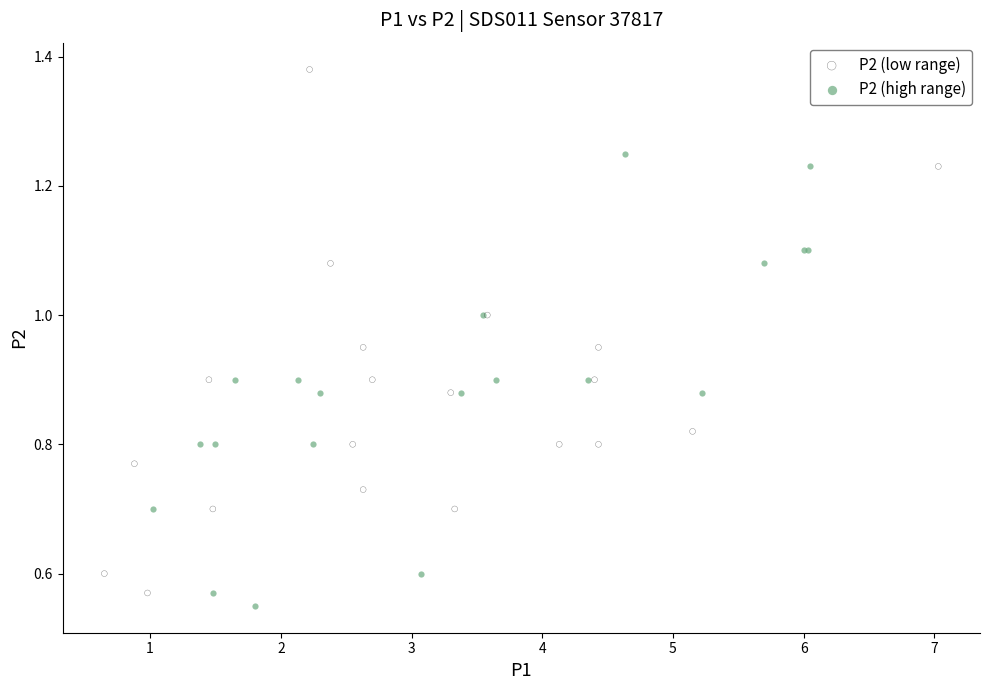

Which series contains the highest Y value?

P2 (low range)